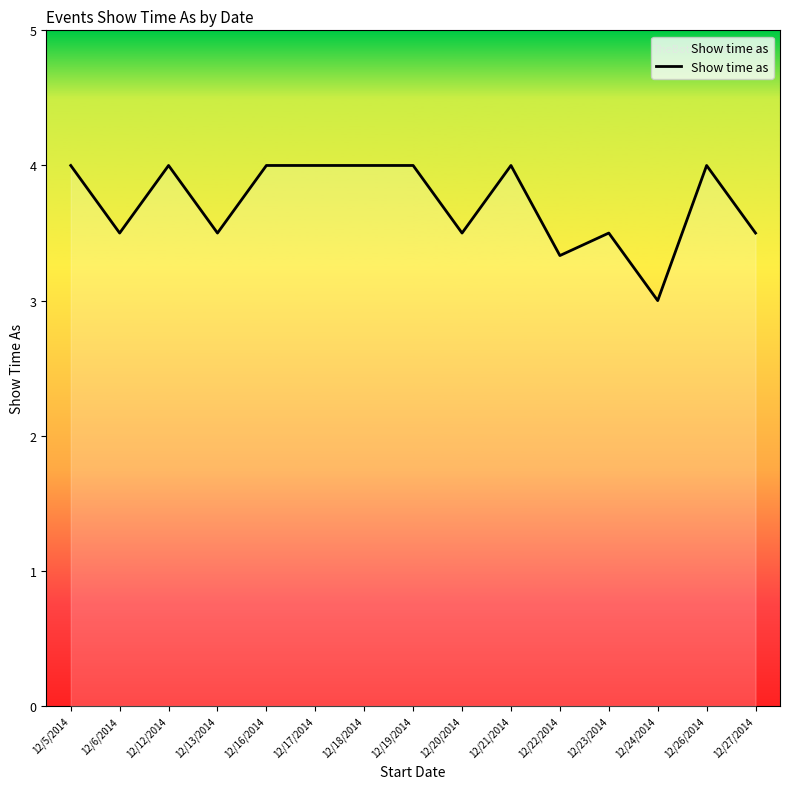

How many distinct data groups are displayed?

1